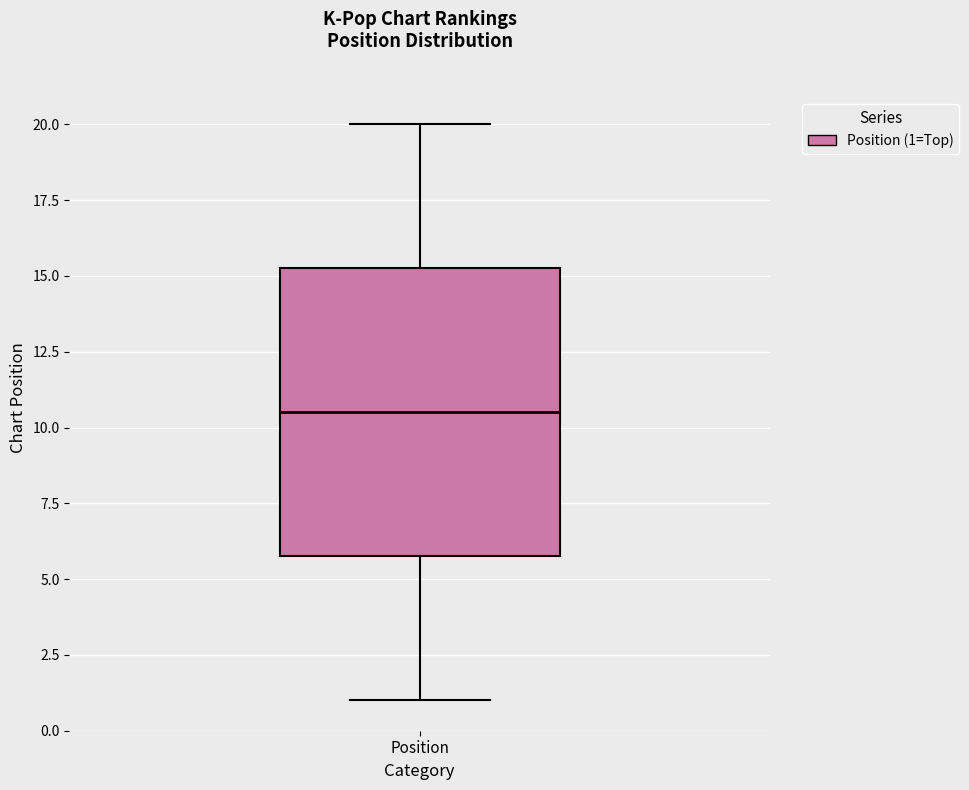

Read this box plot against the y-axis: the position of the median line, the range covered by the box, and the ends of both whiskers. The values are not printed on the chart, so give them approximately, as read against the axis.

median 10.5, box 6.0 to 15.5, whiskers 1.0 to 20.0